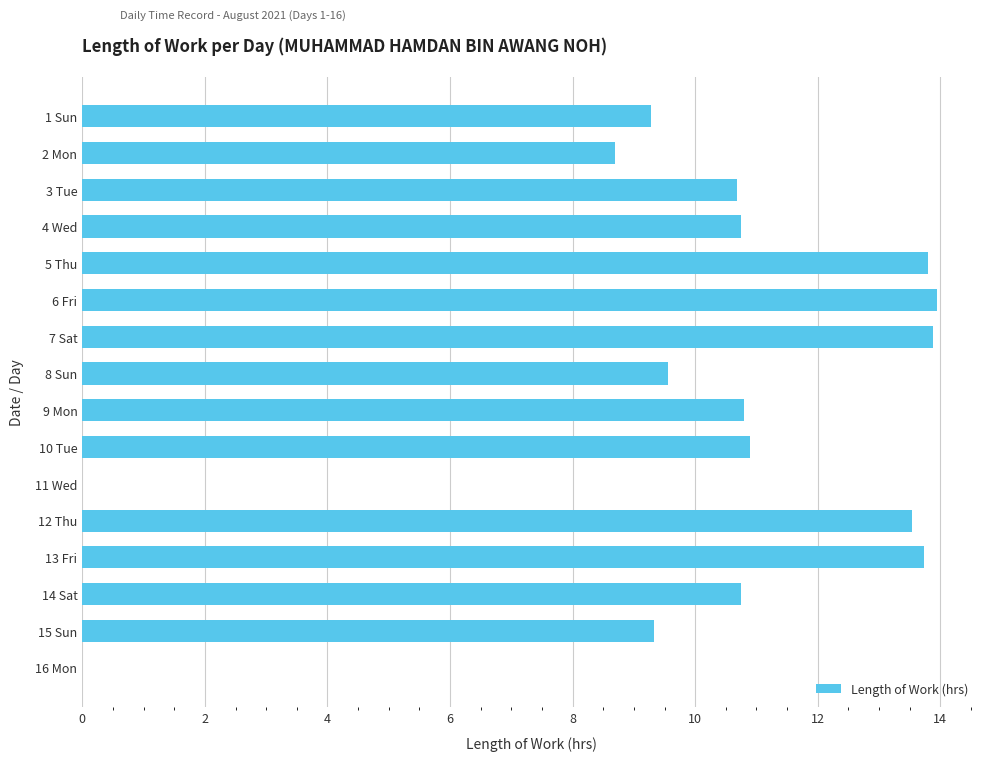

At which label is the value closest to 6?

2 Mon